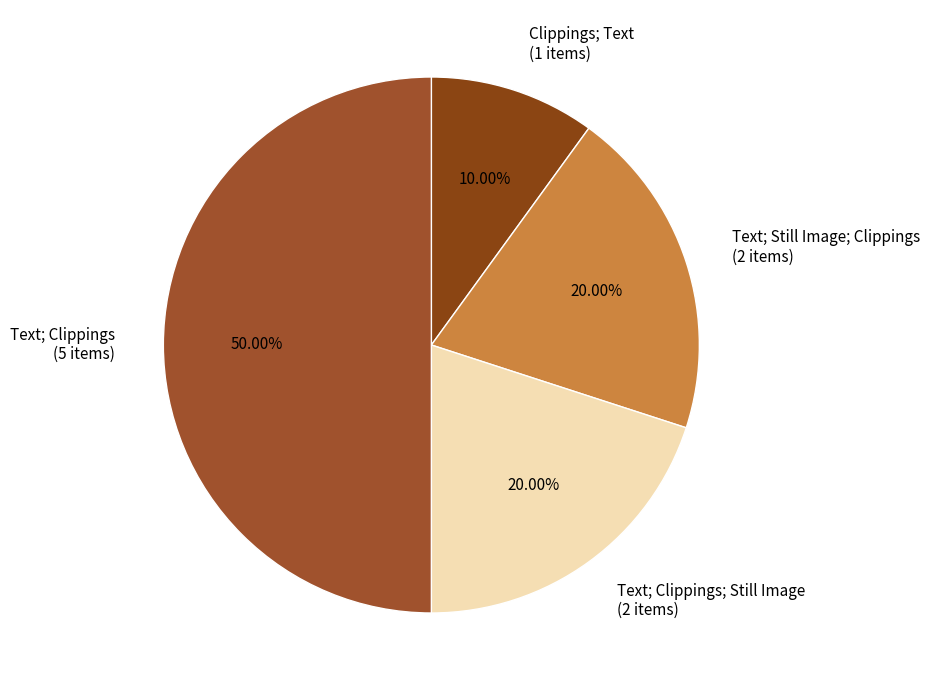

Approximately how many times larger is the value at Text; Still Image; Clippings compared to Text; Clippings?

0.4